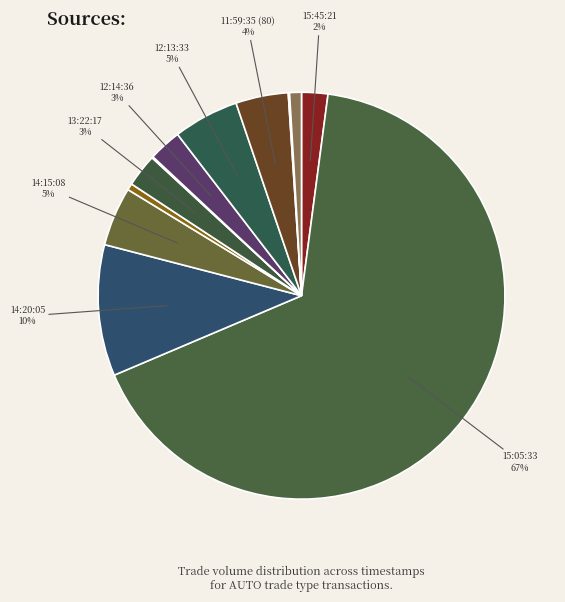

Is there any slice that represents more than half of the pie?

Yes